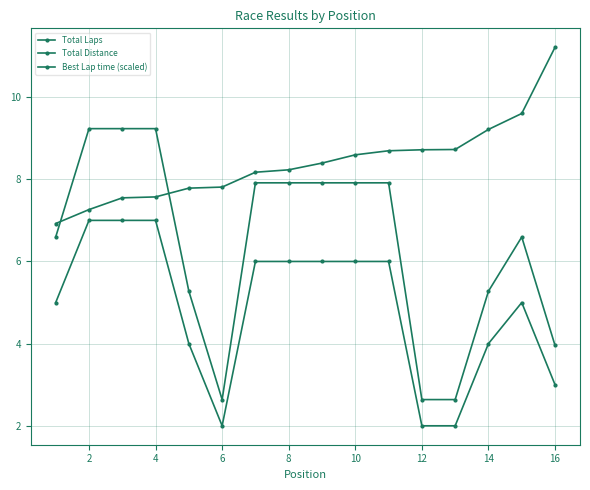

How many distinct data groups are displayed?

3